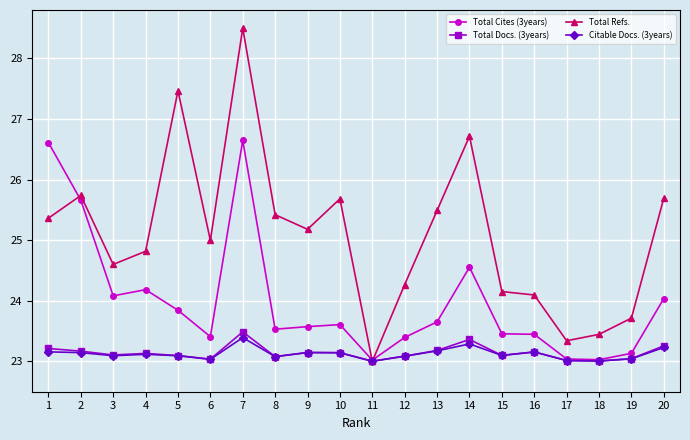

At which category is the sum across all series the highest?

7